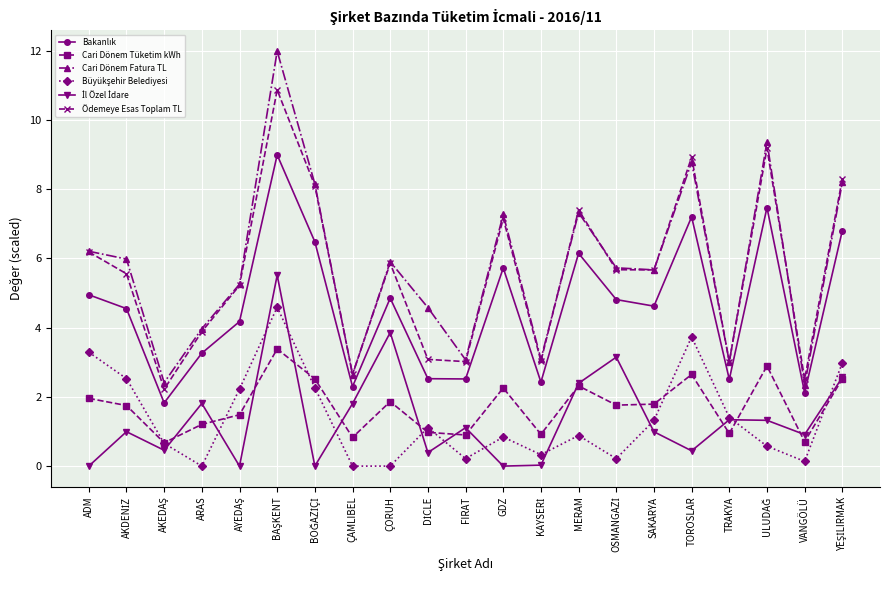

What is the highest value of the Cari Dönem Fatura TL series?

12.0